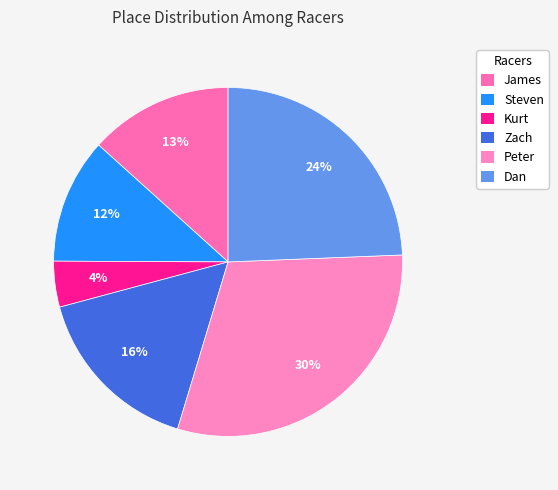

Which category has the biggest portion of the pie?

Peter